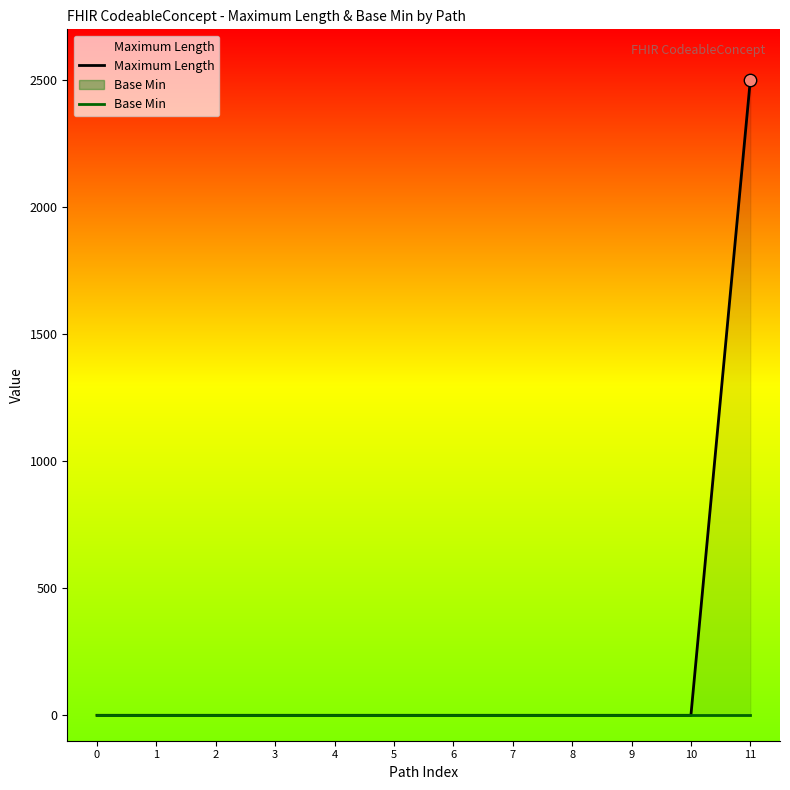

Which series contains the lowest Y value?

Maximum Length